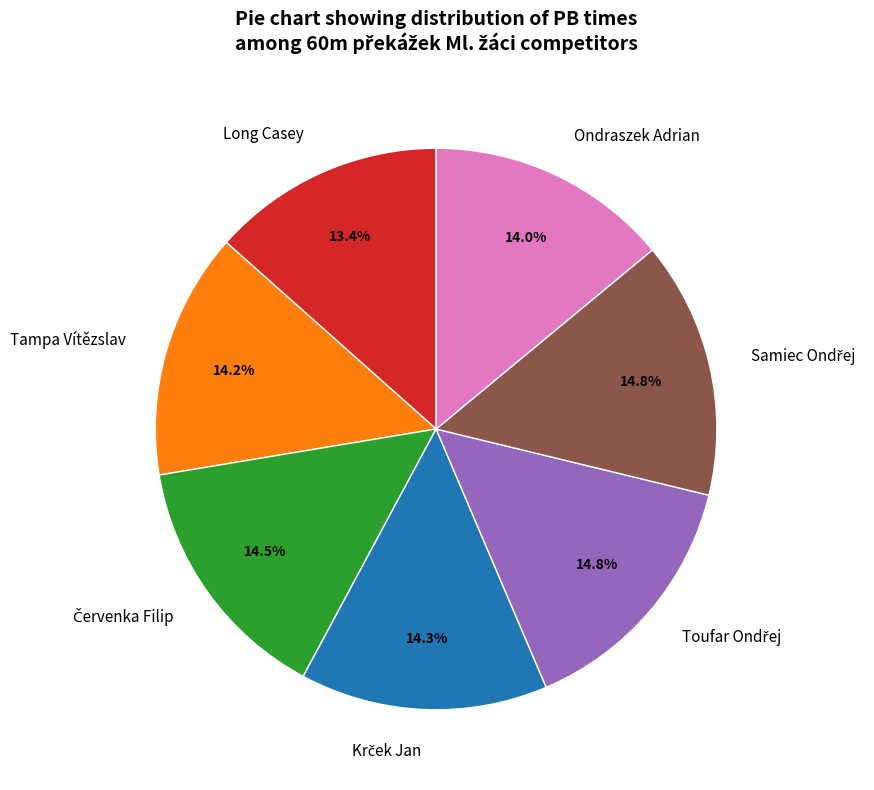

Count the number of slices in the pie.

7